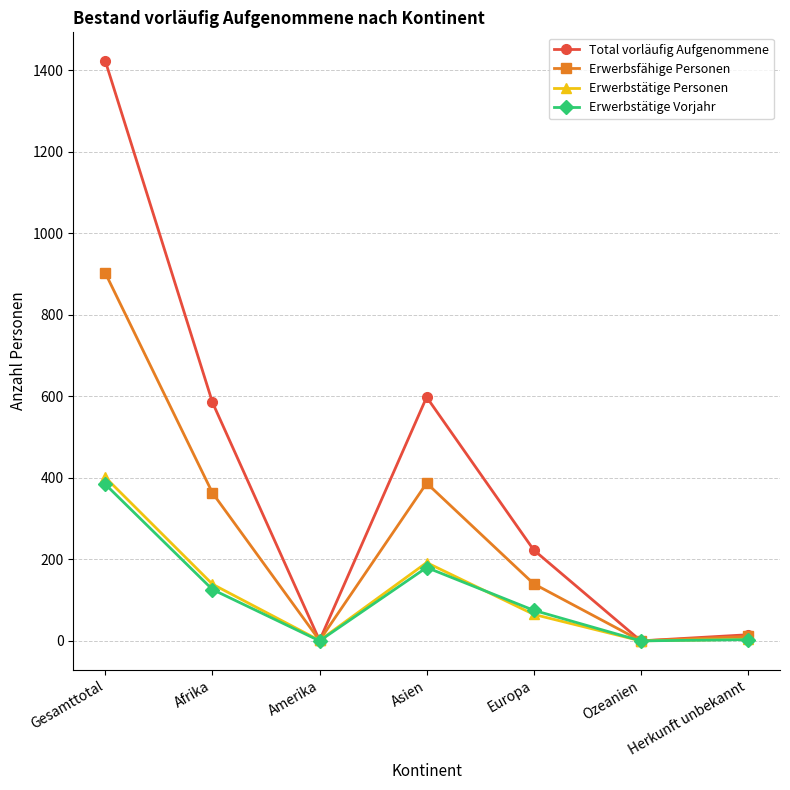

Between Gesamttotal and Afrika, which series saw the biggest shift?

Total vorläufig Aufgenommene